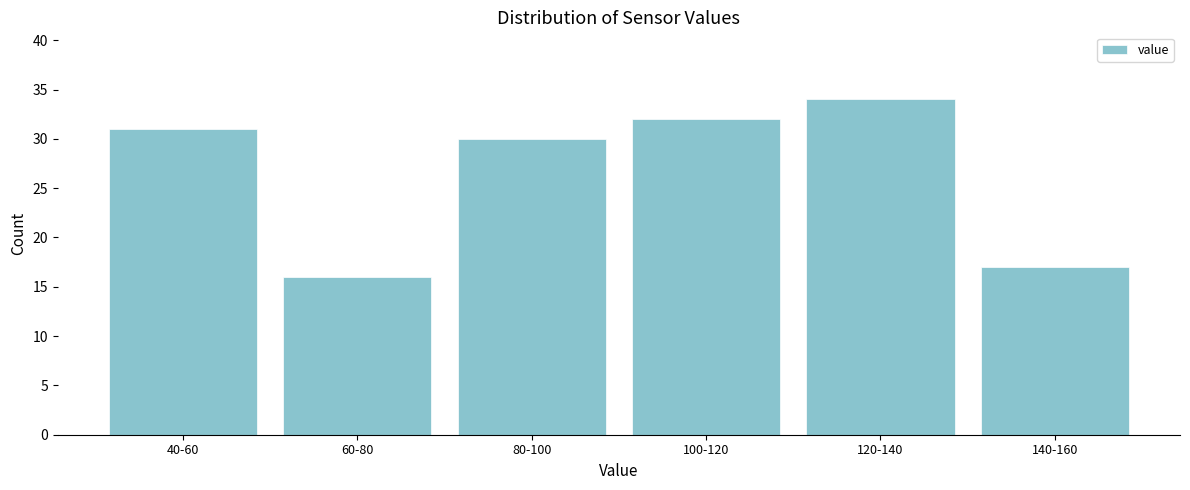

Reading left to right, what are all the values shown in this chart?

40-60=31	60-80=16	80-100=30	100-120=32	120-140=34	140-160=17